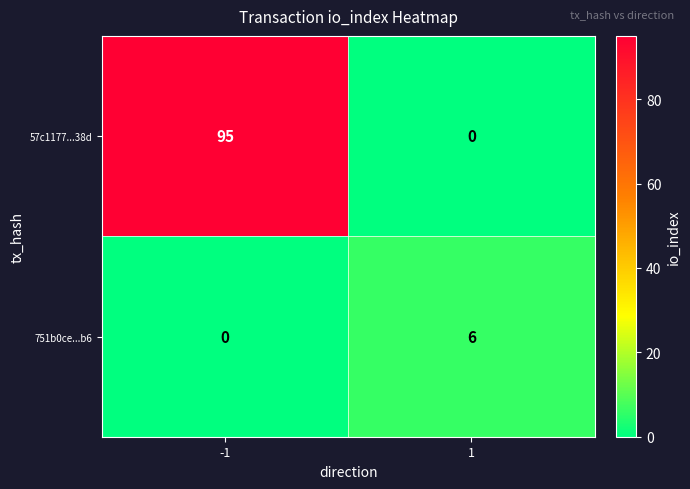

The 751b0ce...b6 series shows 3 at -1. True or false?

False